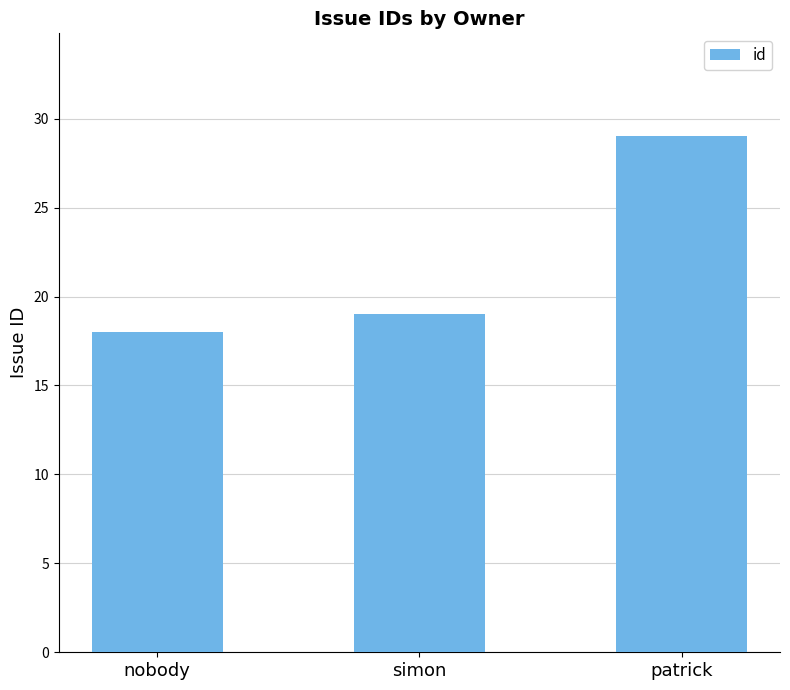

What position from the left is nobody?

1